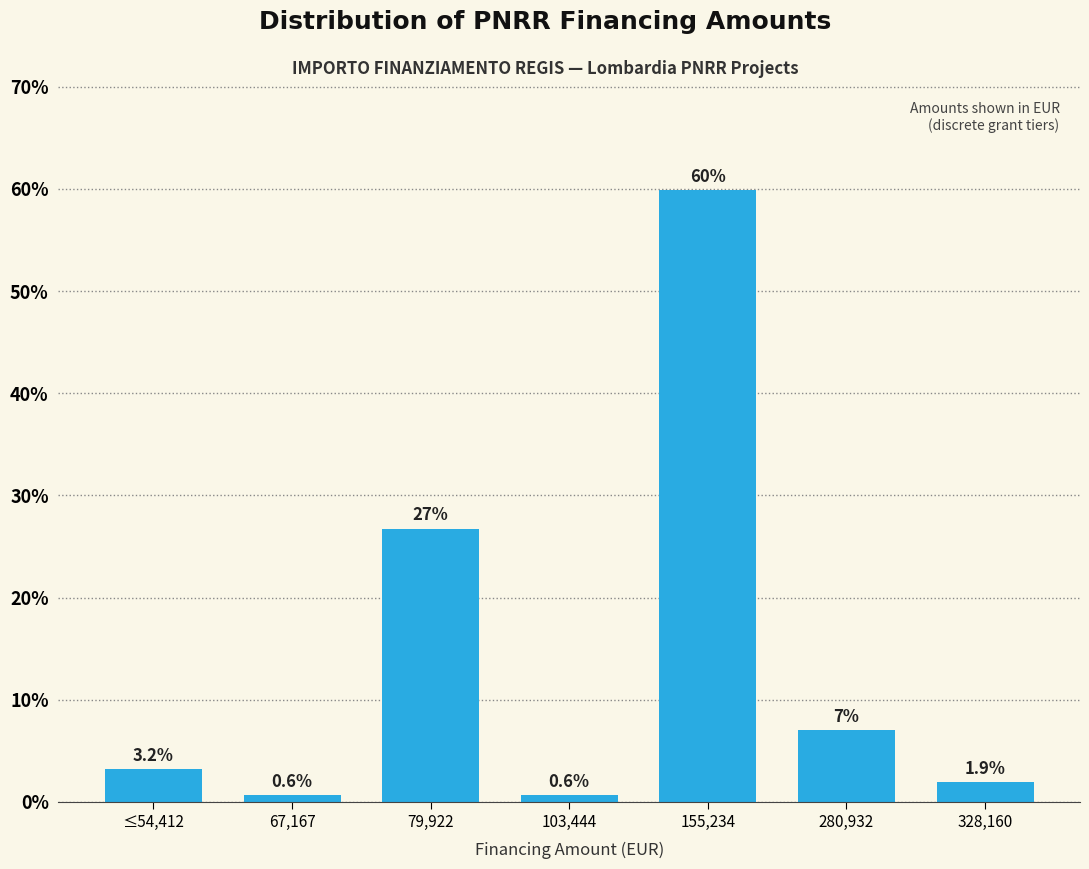

Reading left to right, extract all data points from this chart.

3.2	0.6	26.8	0.6	59.9	7.0	1.9